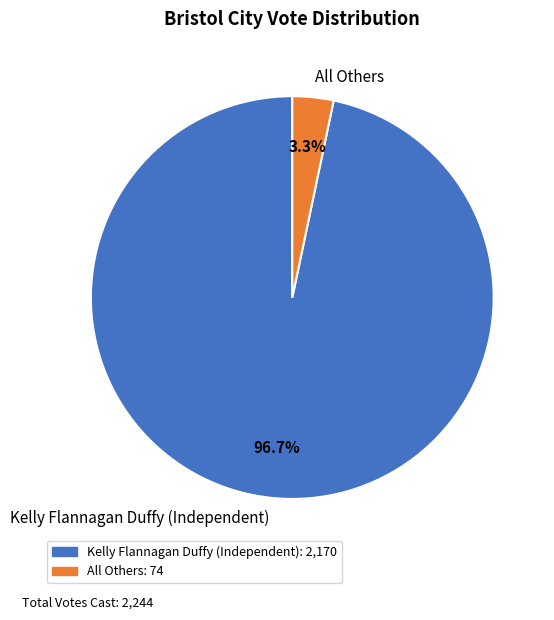

The All Others slice represents 3% of the pie. True or false?

True